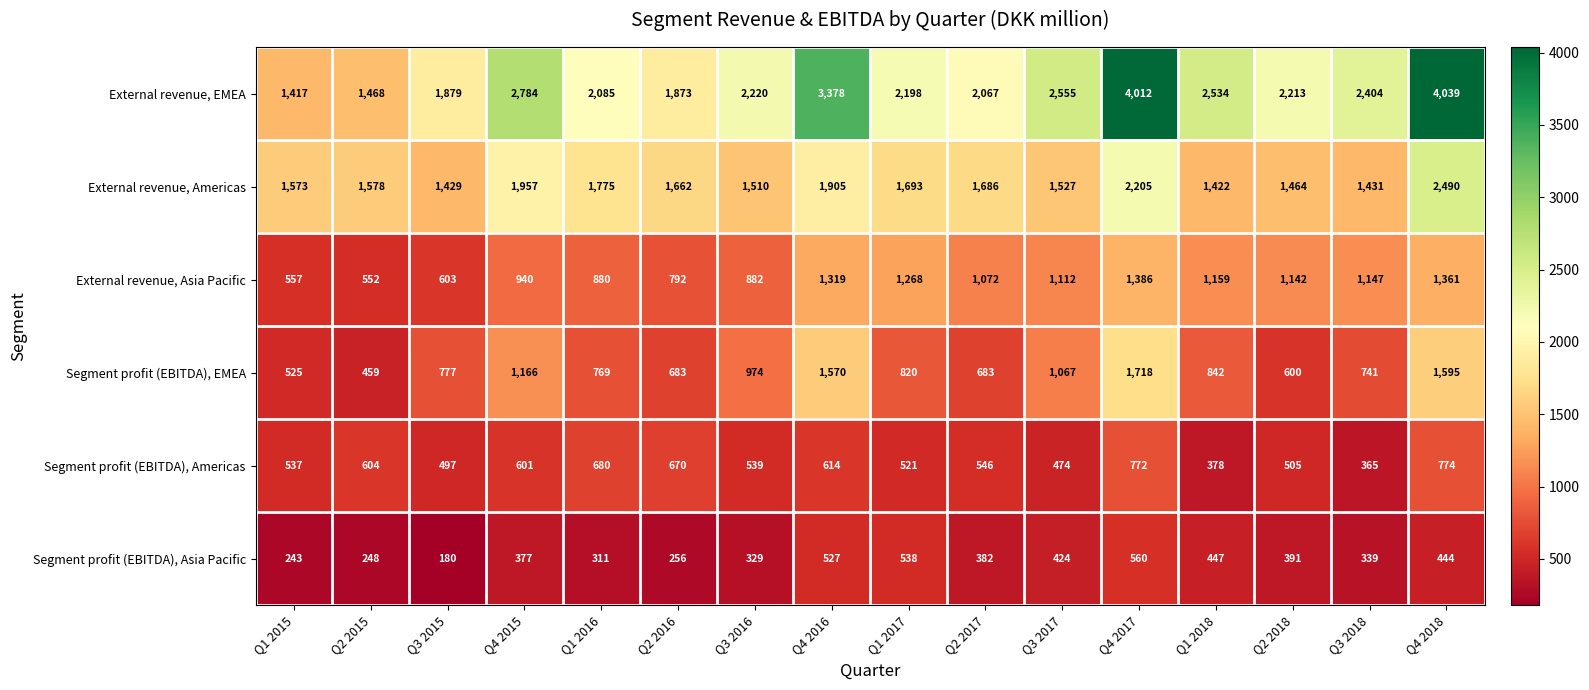

Which series has the largest total across all categories?

External revenue, EMEA